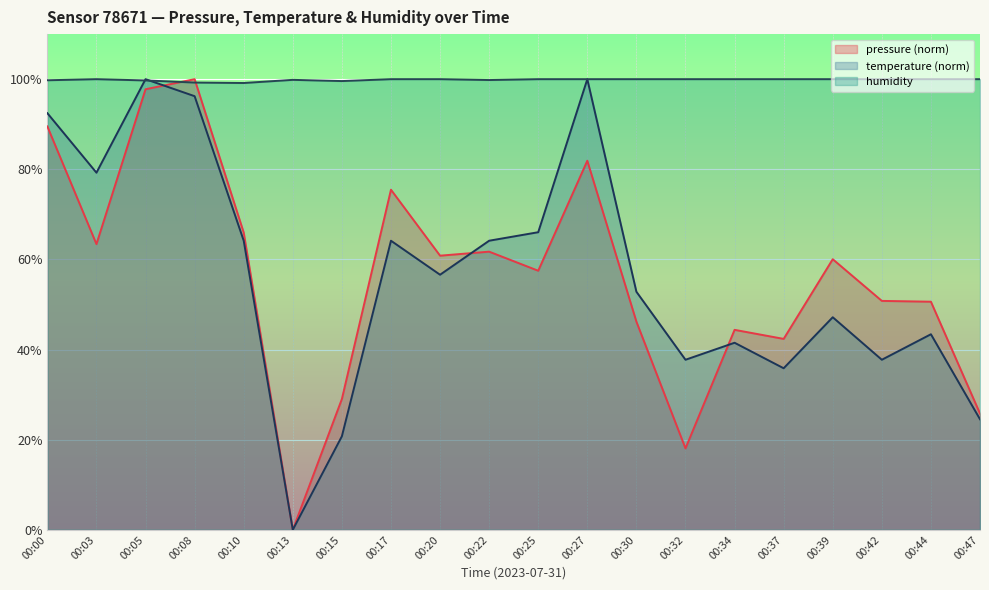

What is the difference between the pressure values at 00:03 and 00:17?

12.1